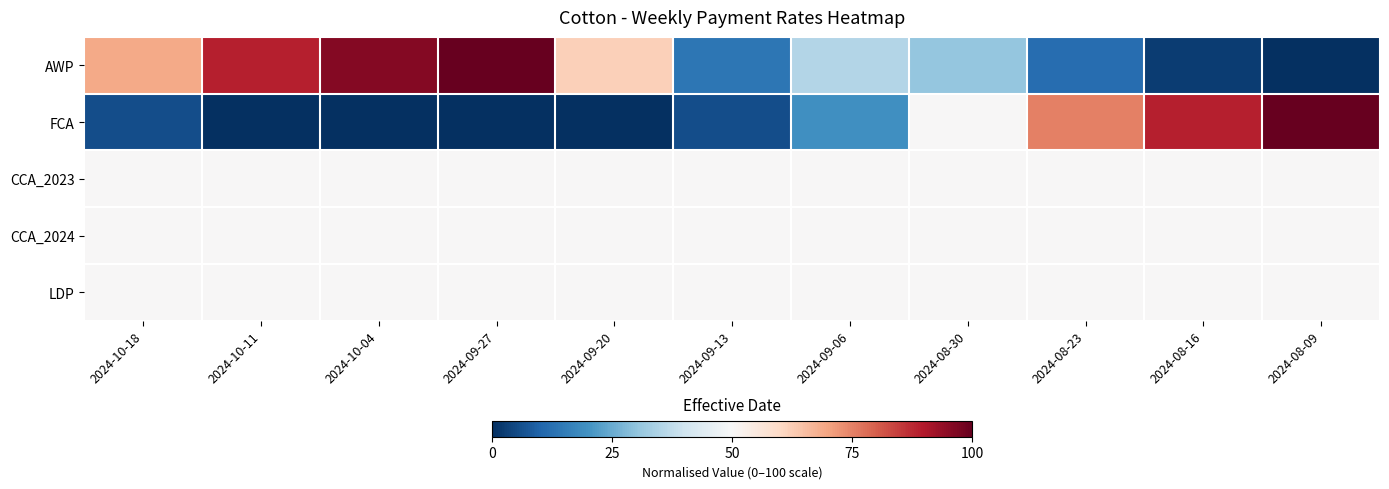

Rank the series at 2024-08-09 from lowest to highest value.

AWP, CCA_2023, CCA_2024, LDP, FCA